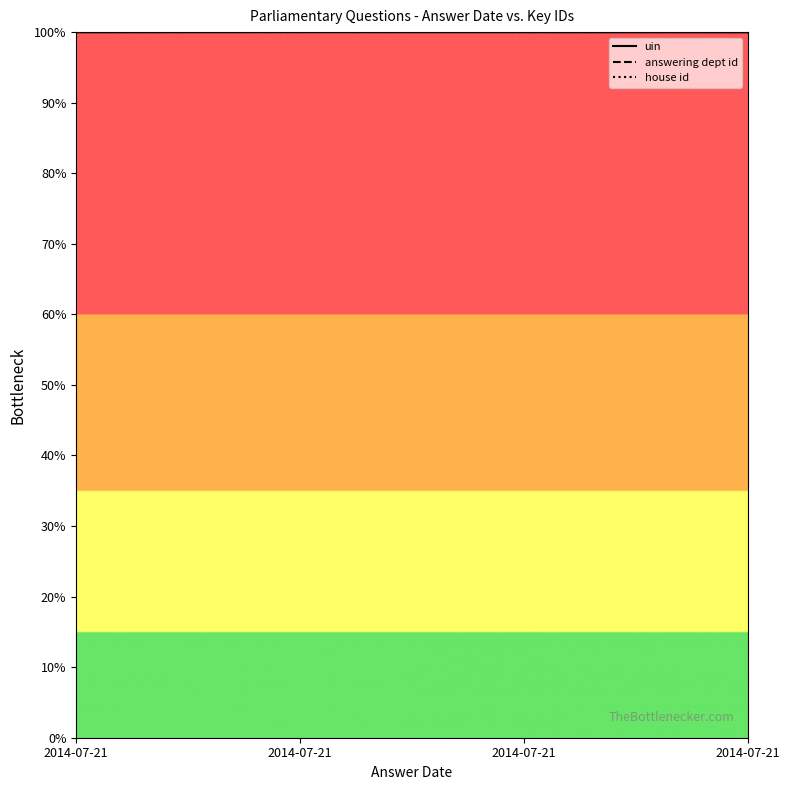

Reading left to right, extract all data points from this chart.

uin: 100.0	100.0	100.0	100.0
answering dept id: 100.0	100.0	100.0	100.0
house id: 100.0	100.0	100.0	100.0